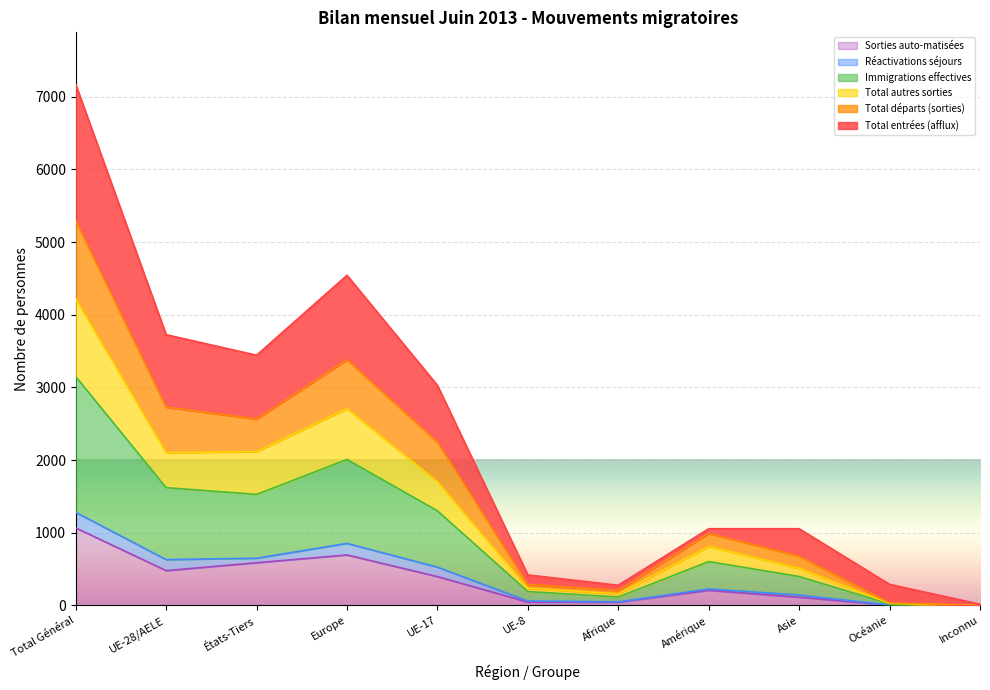

Which category has the highest value in the Sorties auto-matisées series?

Total Général